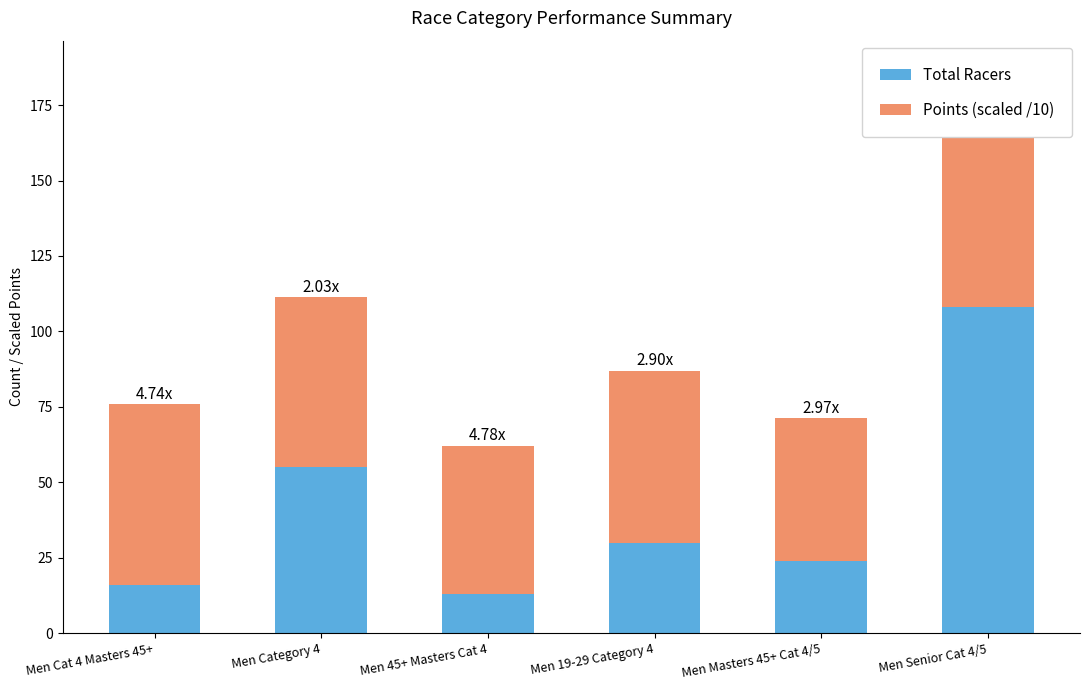

What is the total value across all series at Men Masters 45+ Cat 4/5?

71.2